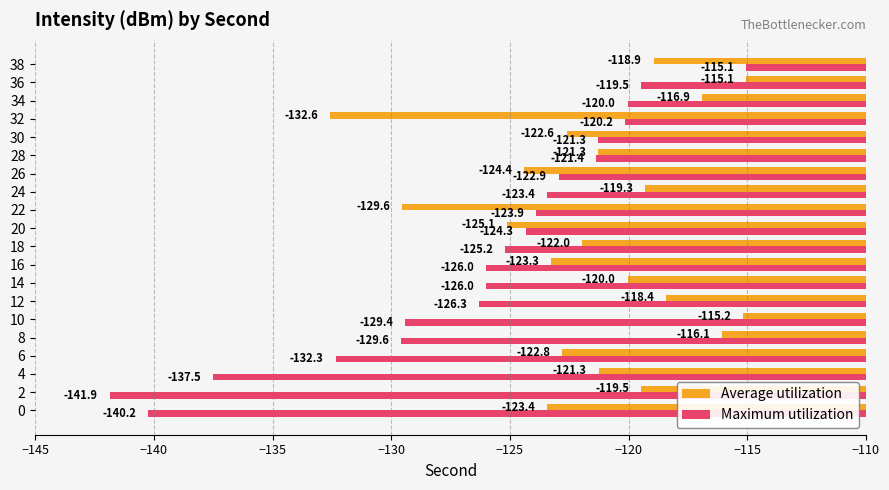

At which category is the sum across all series the highest?

38